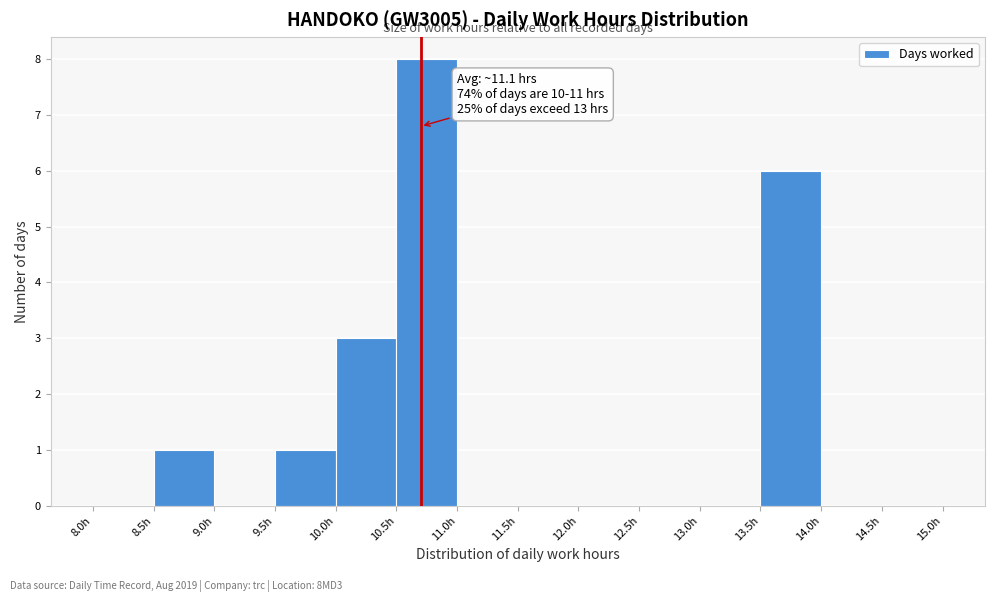

Which range on the x-axis has the tallest bar?

10.5 to 11.0